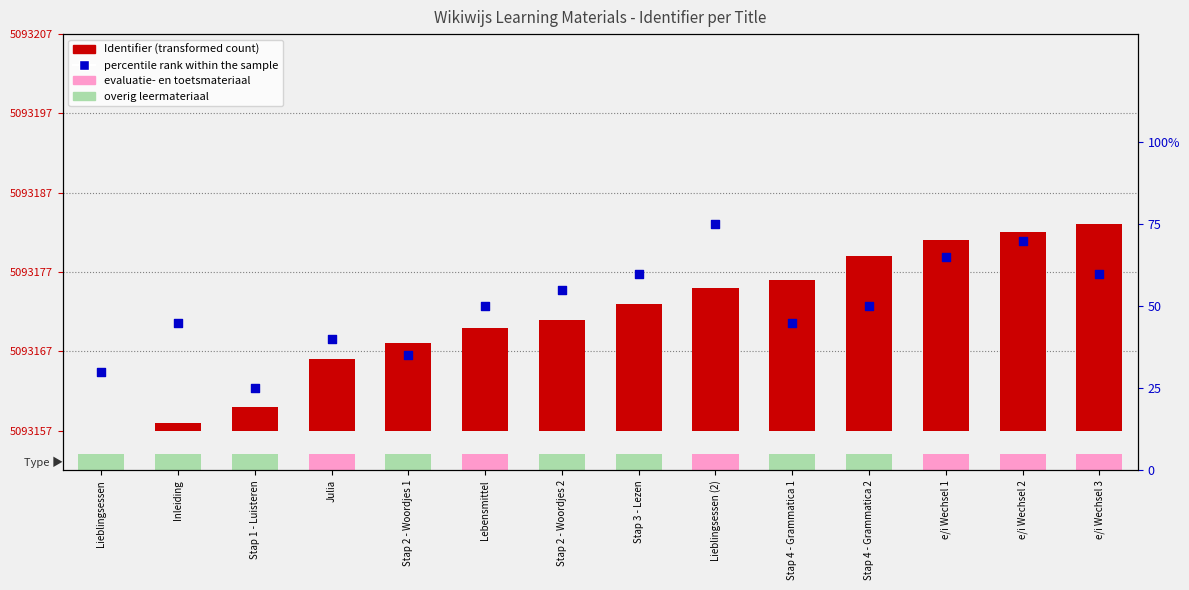

Which series reaches the maximum Y coordinate?

percentile rank within the sample